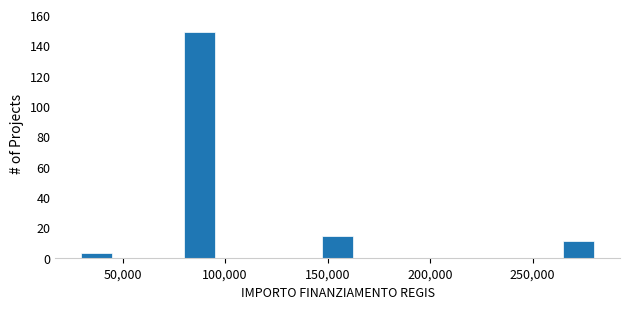

Read against the x-axis, roughly where is the centre of the tallest bar?

90000